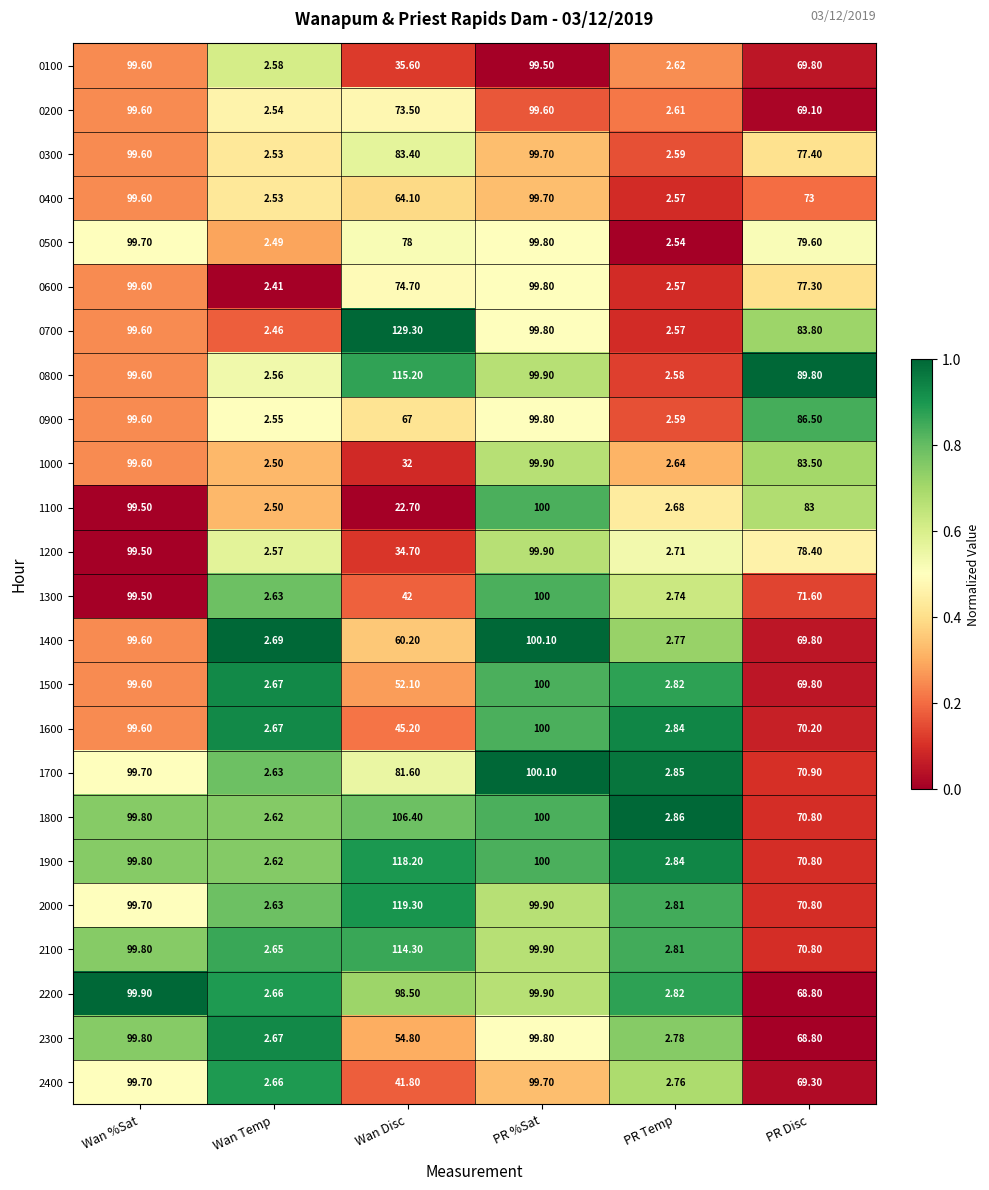

List the labels in order of 1000 value, smallest first.

Wan Temp, PR Temp, Wan Disc, PR Disc, Wan %Sat, PR %Sat